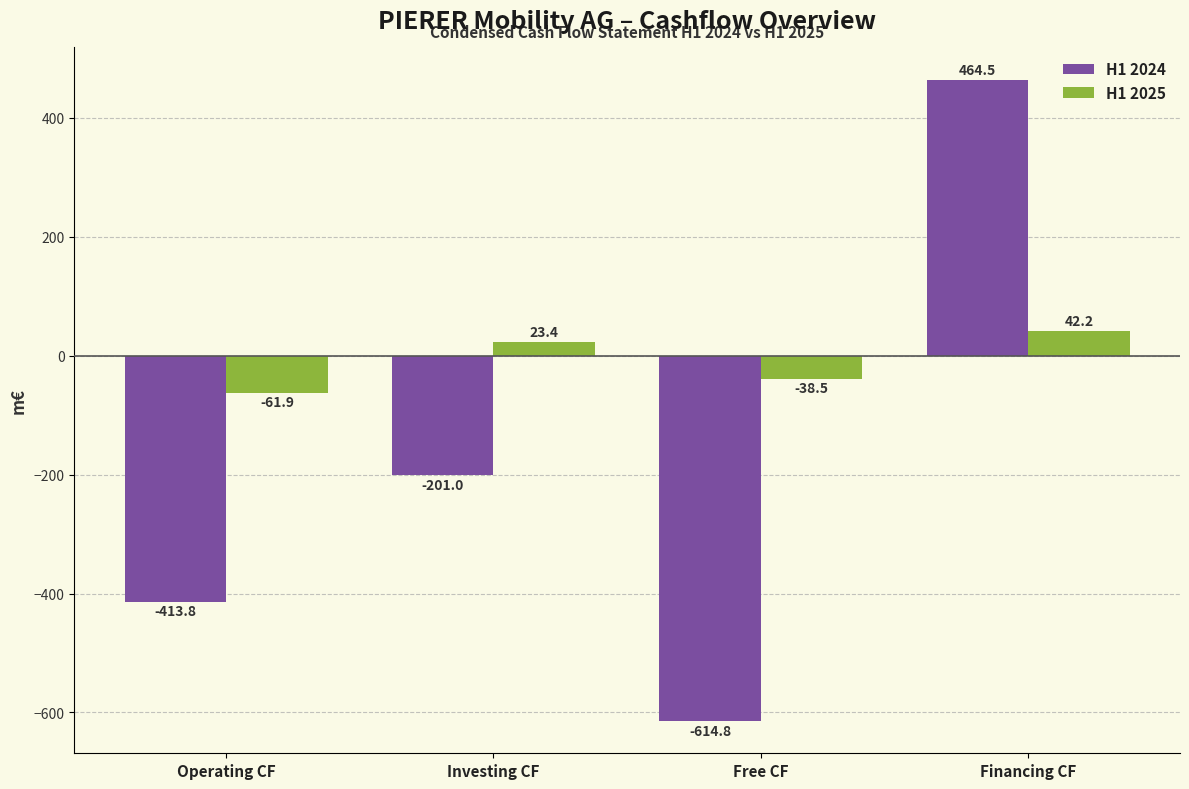

The value of H1 2024 at Free CF is -288.0. True or false?

False